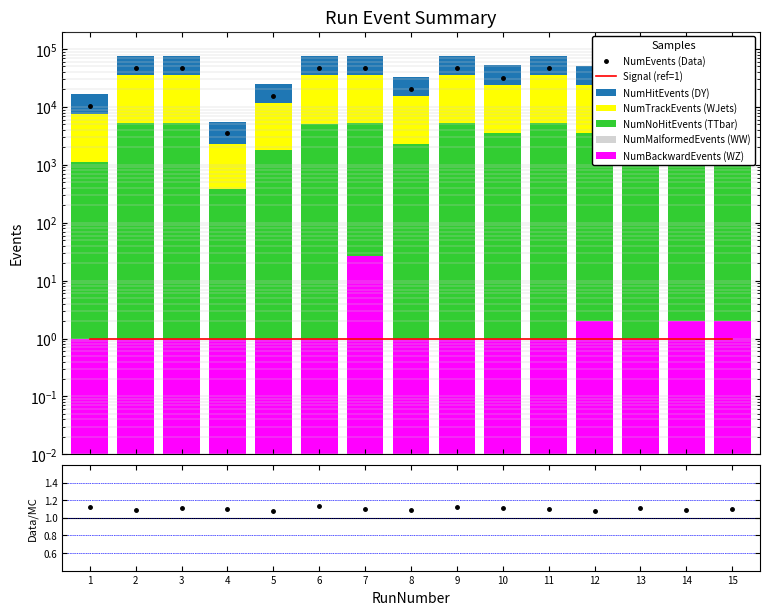

Are the bars horizontal?

No